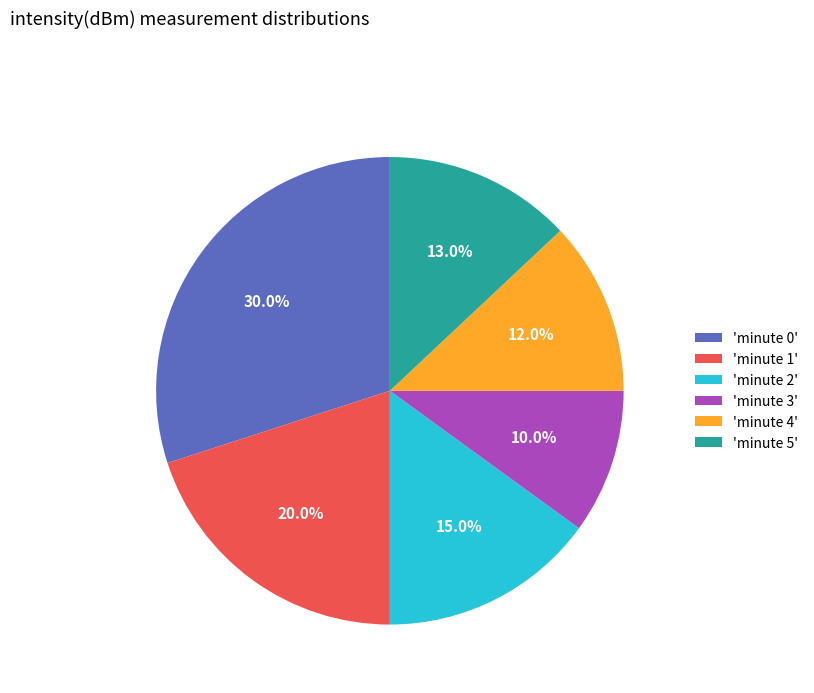

Rank the categories by value from highest to lowest.

'minute 0', 'minute 1', 'minute 2', 'minute 5', 'minute 4', 'minute 3'